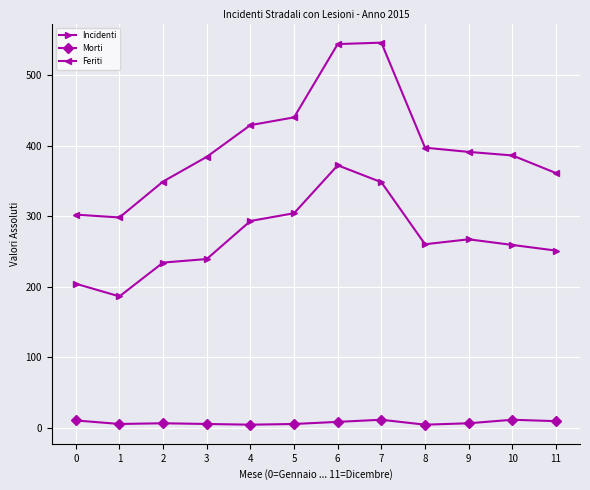

List the series in order of their overall mean, highest first.

Feriti, Incidenti, Morti